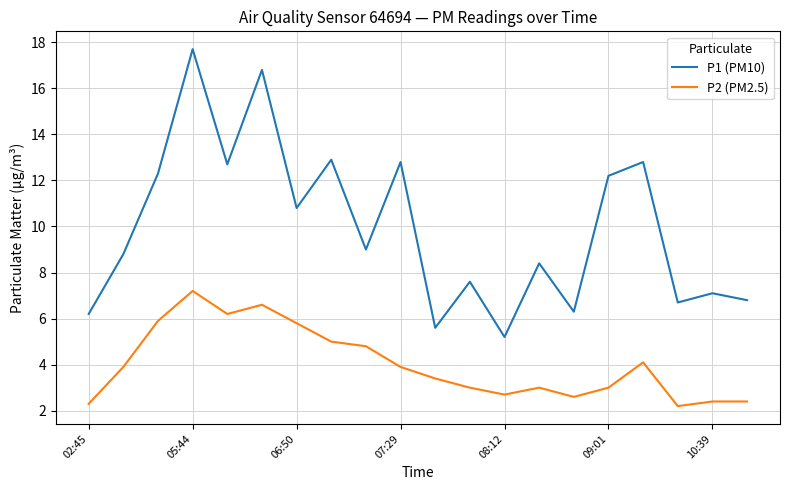

What is the maximum value for P1 (PM10)?

17.7